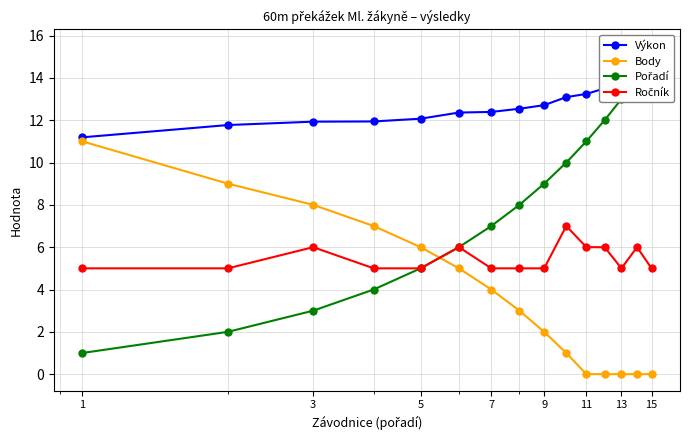

How many data points in Body are less than 3?

7